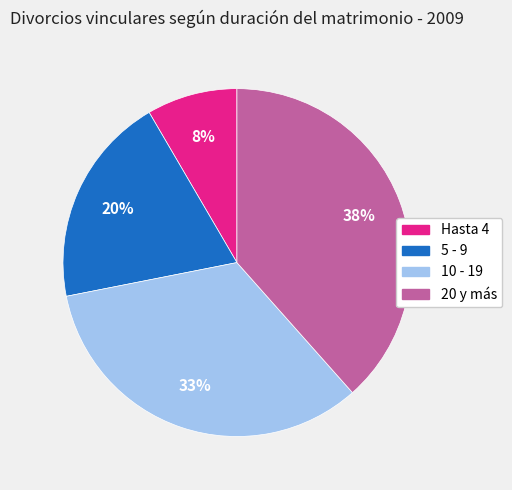

To the nearest percent, what portion does 5 - 9 represent?

20%